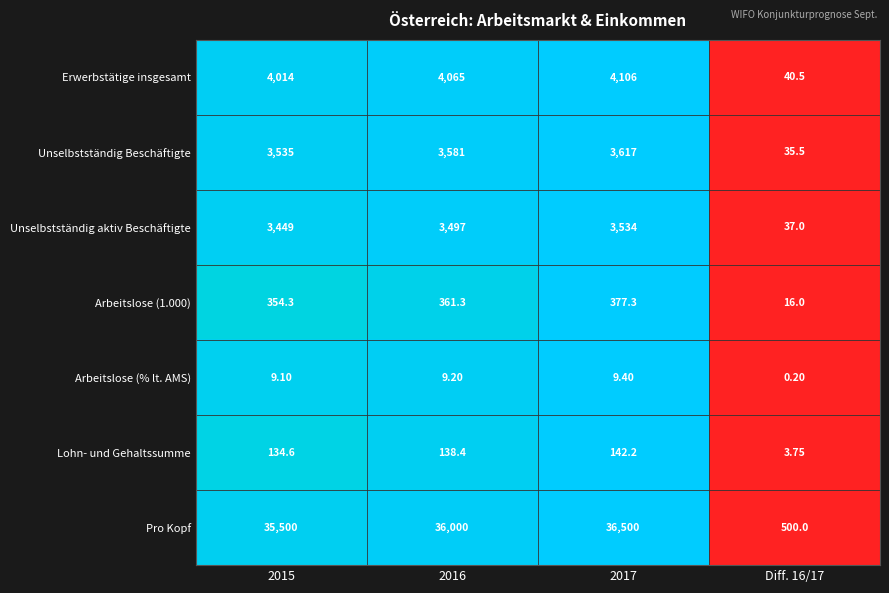

At which category does the chart reach its peak across all series?

2017